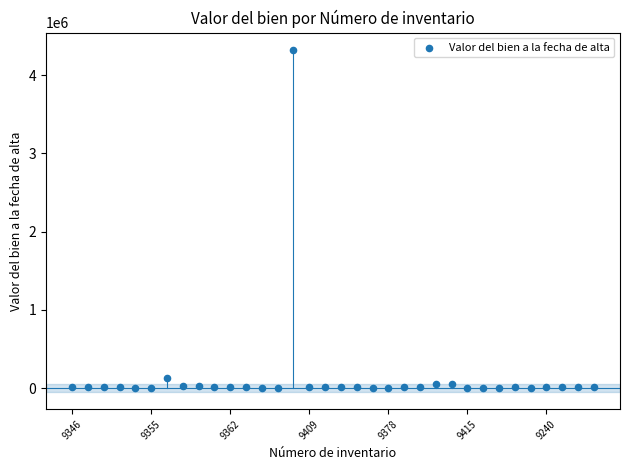

What Y value in the scatter plot is closest to 2165556?

125287.0